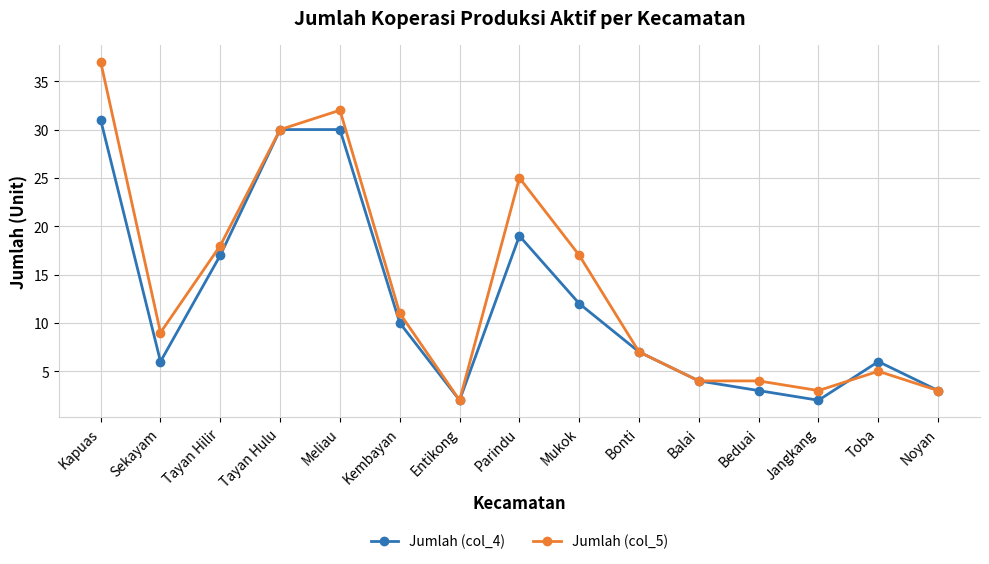

List the series in order of their overall mean, lowest first.

Jumlah (col_4), Jumlah (col_5)